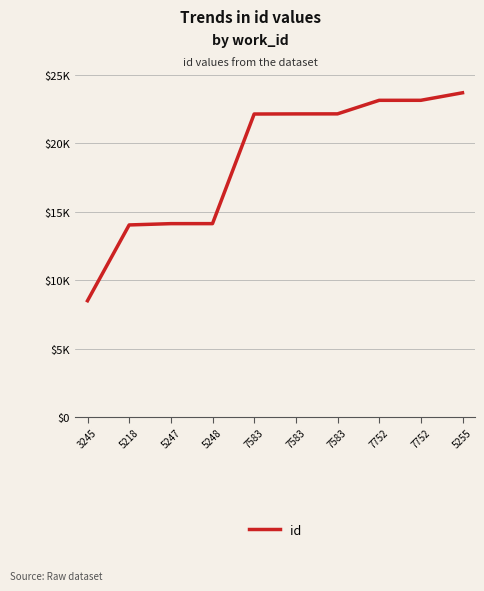

What is the smallest value displayed?

8499